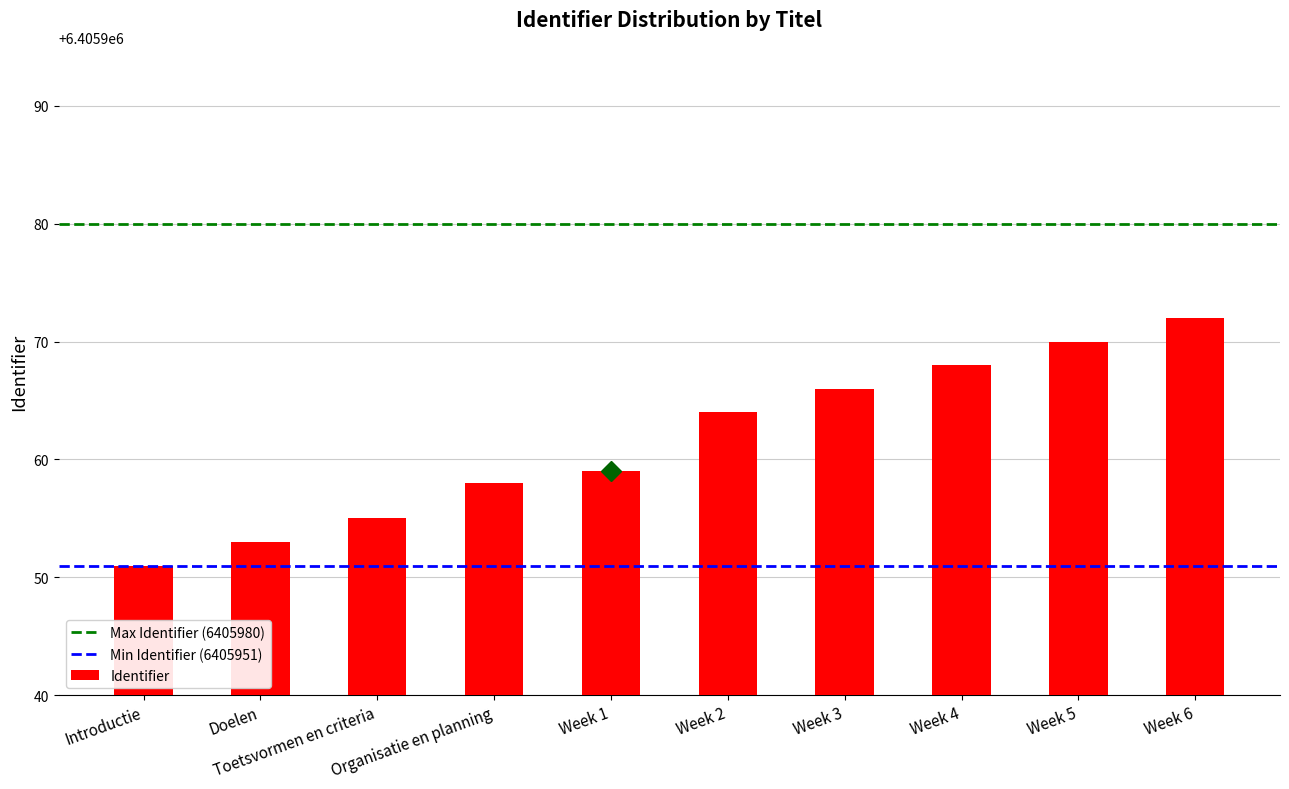

What position from the right is Week 6?

1